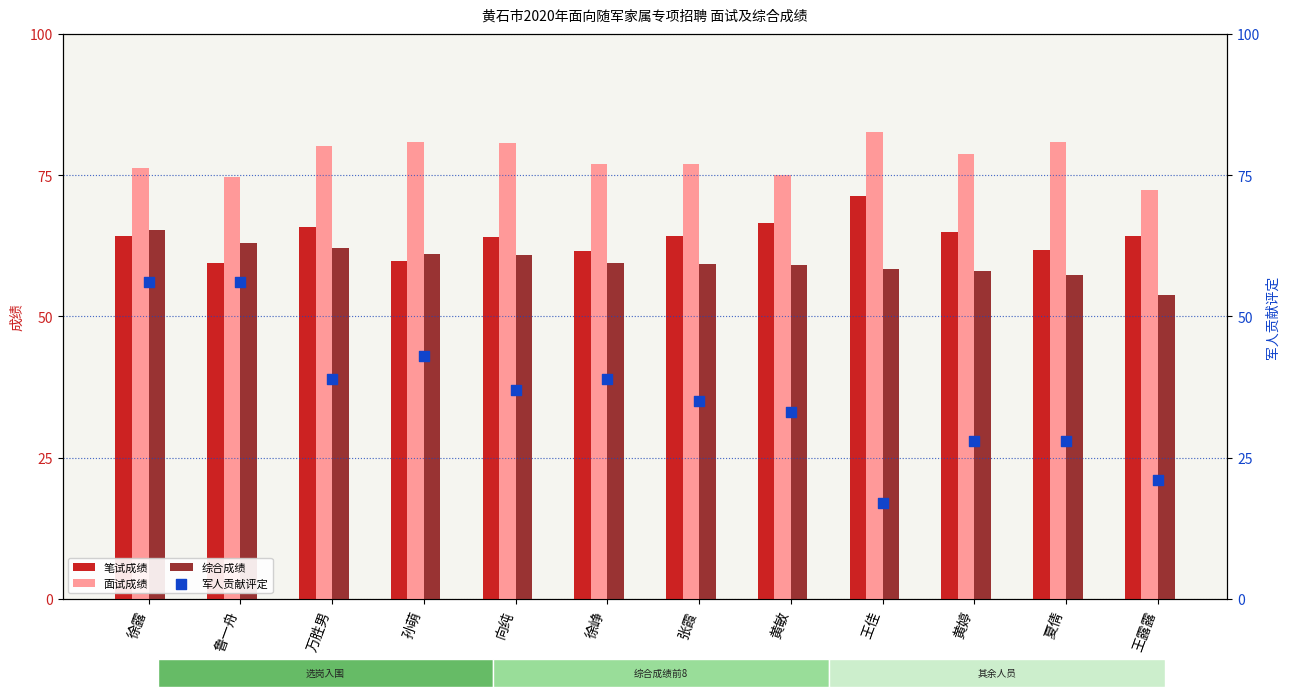

Which series has the widest spread of Y values?

军人贡献评定